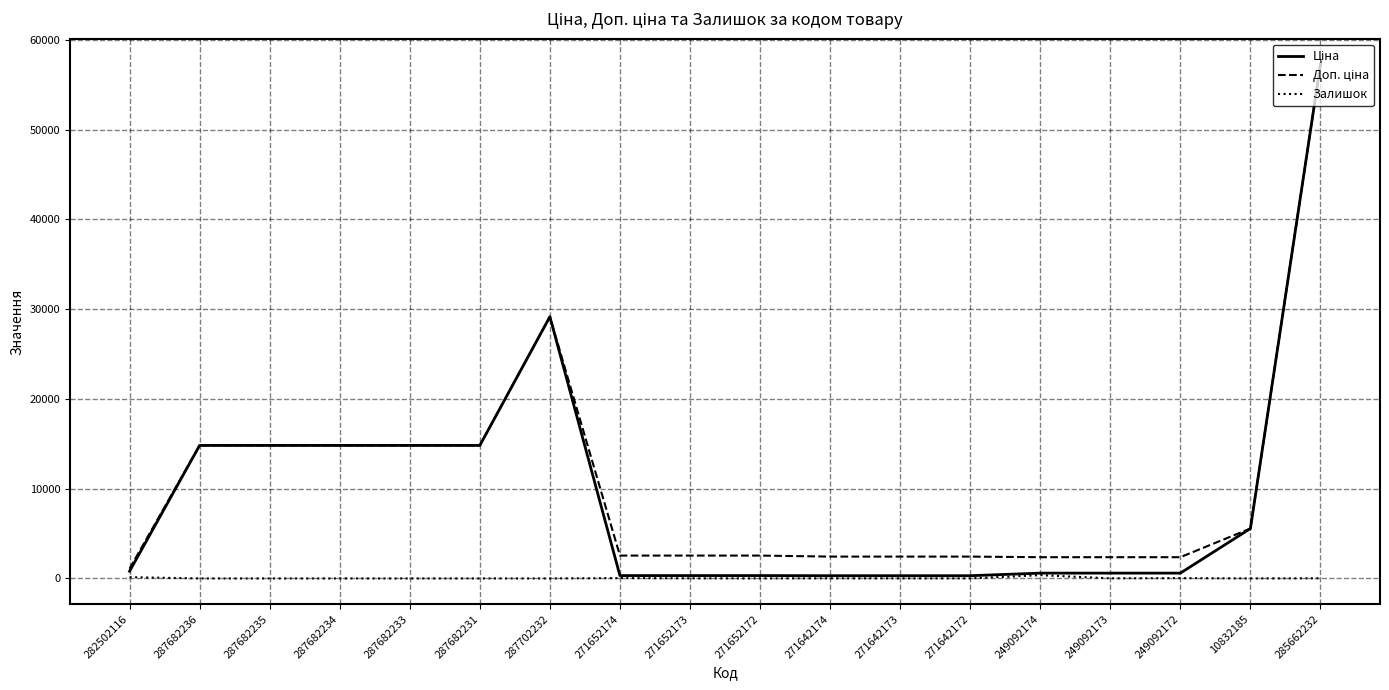

At which category is the sum across all series the highest?

285662232